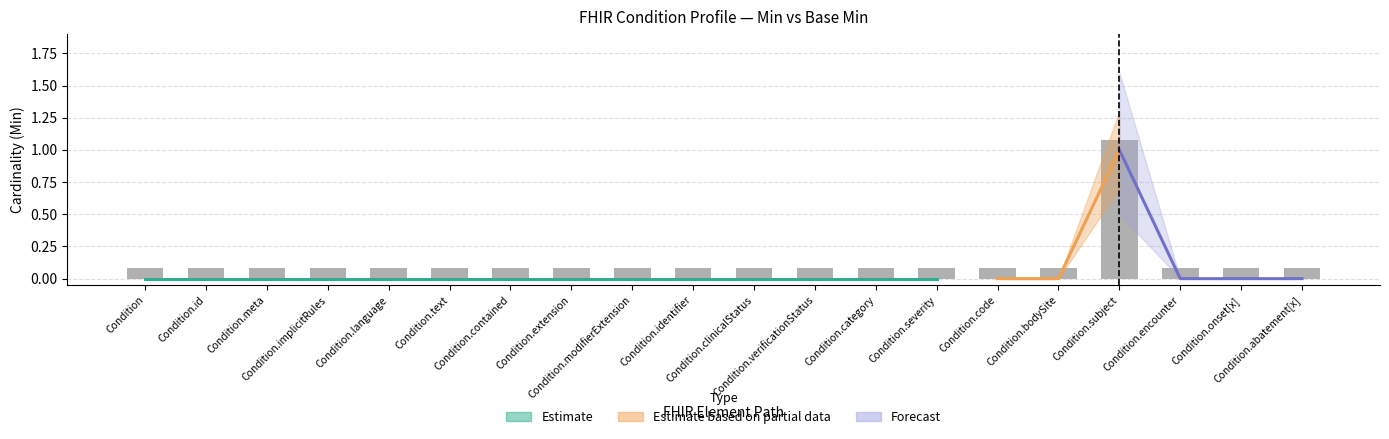

What is the value of the 19th bar from the left?

0.1